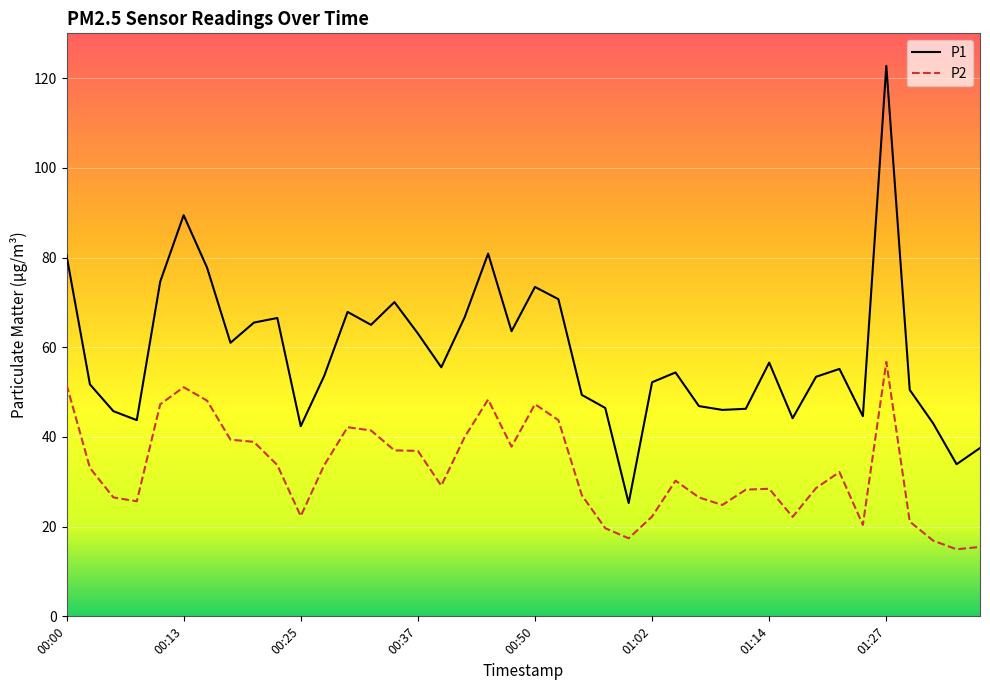

Which series has the largest total across all categories?

P1